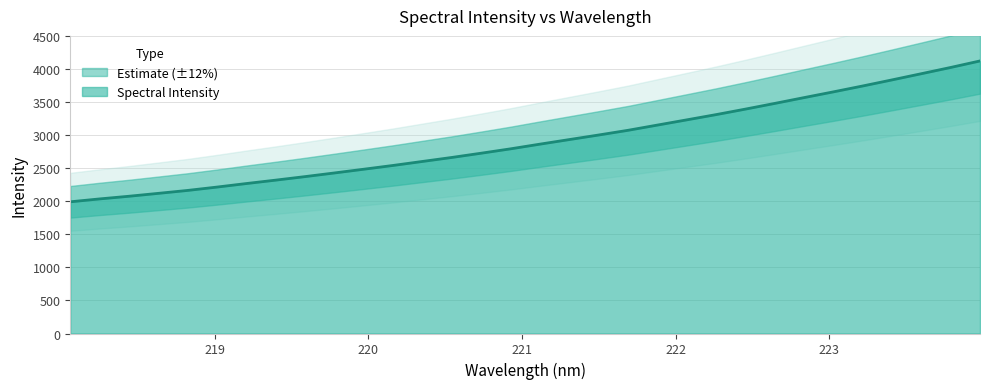

The chart shows a value of 4022.7 at 223.7895. True or false?

True